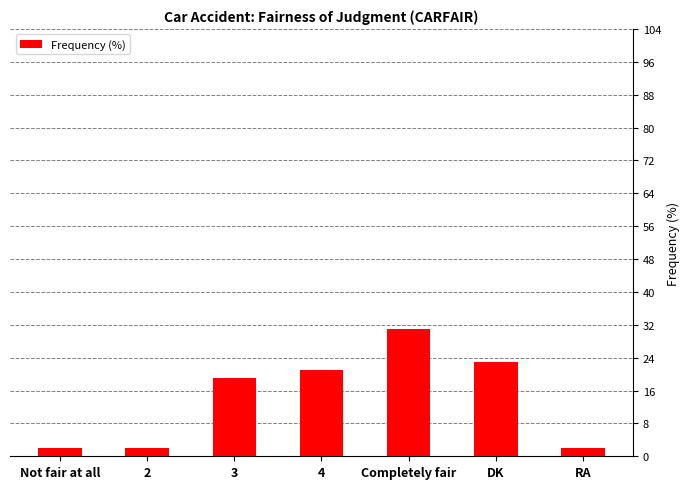

Reading right to left, what are all the values shown in this chart?

RA=2	DK=23	Completely fair=31	4=21	3=19	2=2	Not fair at all=2